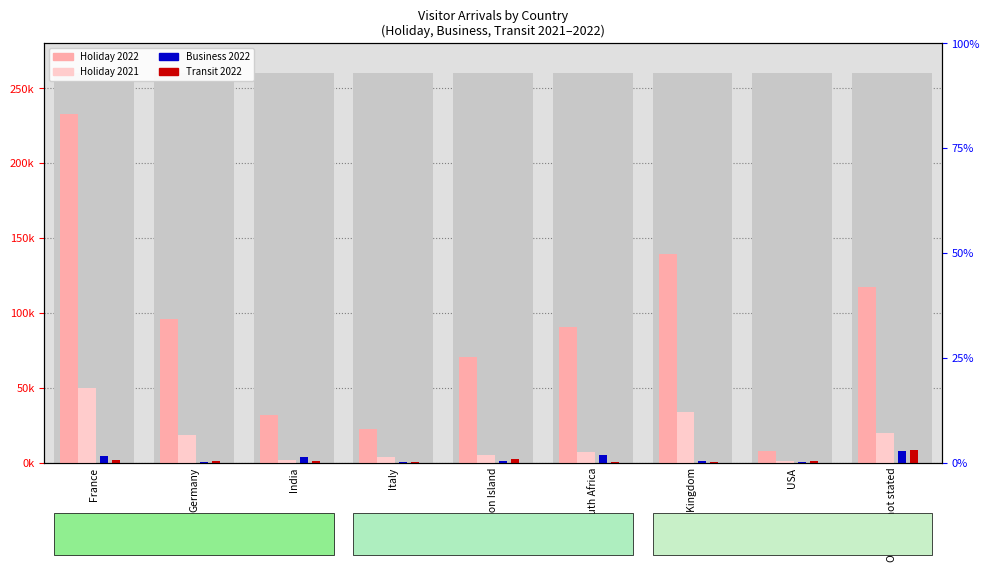

What is the label of the 1st bar from the left?

France